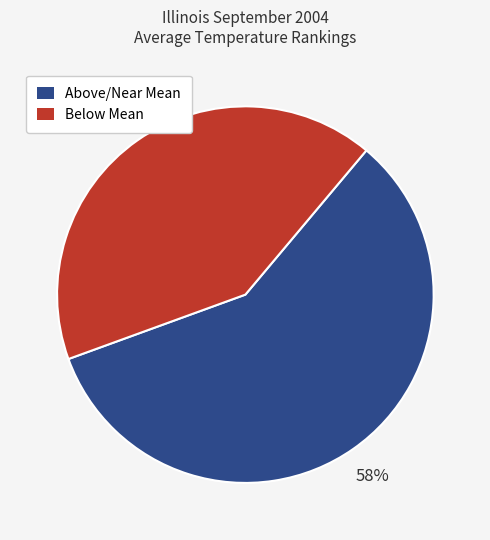

Rank the categories by value from lowest to highest.

Below Mean, Above/Near Mean